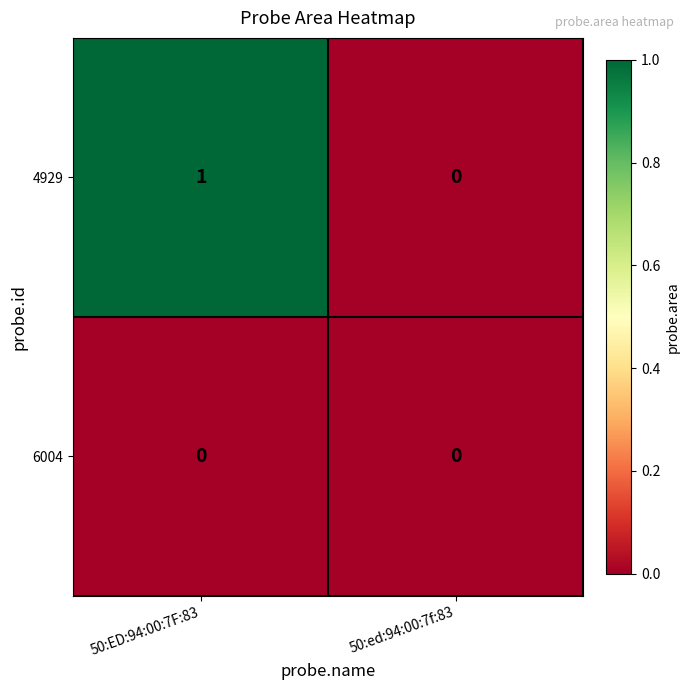

Between 50:ED:94:00:7F:83 and 50:ed:94:00:7f:83, which series saw the biggest shift?

4929